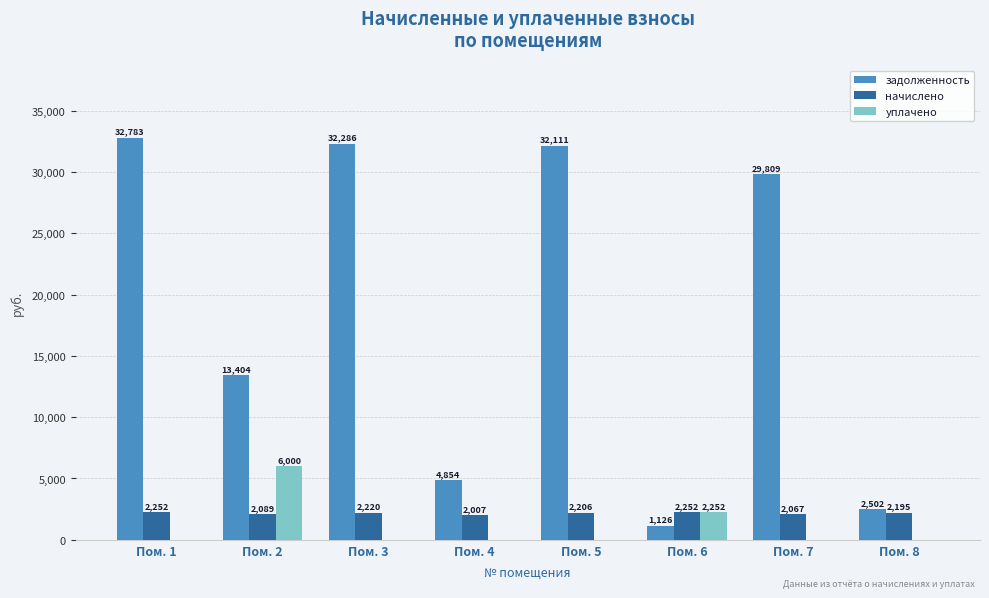

Is the value of начислено at Пом. 2 greater than the value of уплачено at Пом. 4?

Yes